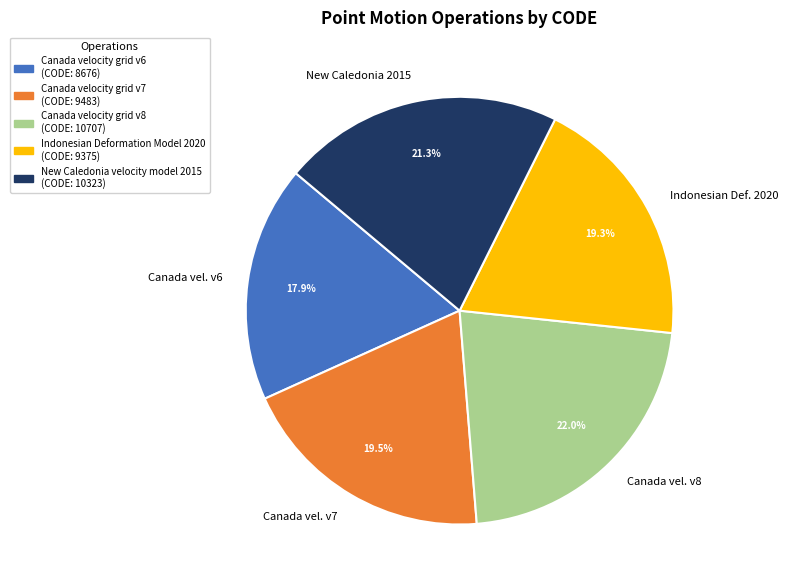

To the nearest percent, what is the difference between the New Caledonia velocity model 2015 and Canada velocity grid v6 slice percentages?

3%